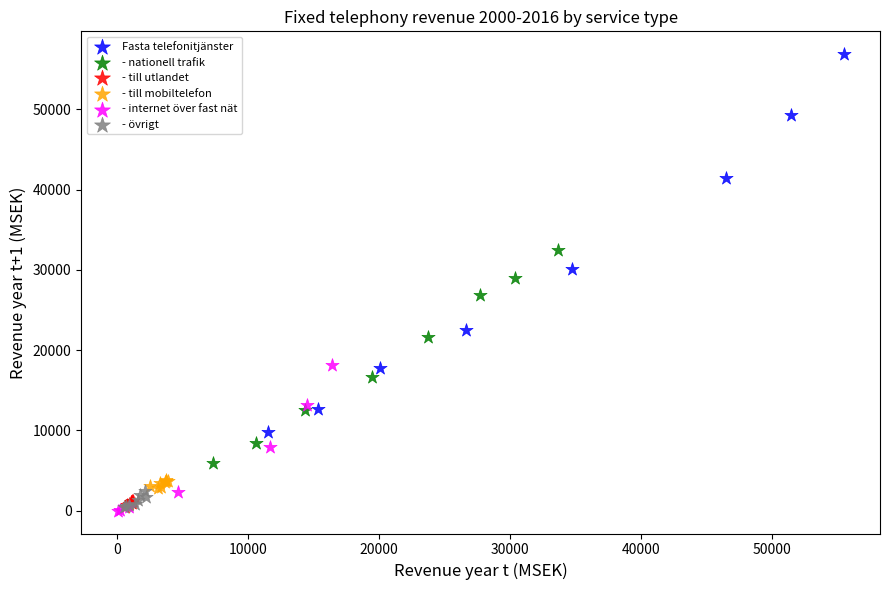

What are all the series names shown in the legend?

Fasta telefonitjänster, - nationell trafik, - till utlandet, - till mobiltelefon, - internet över fast nät, - övrigt